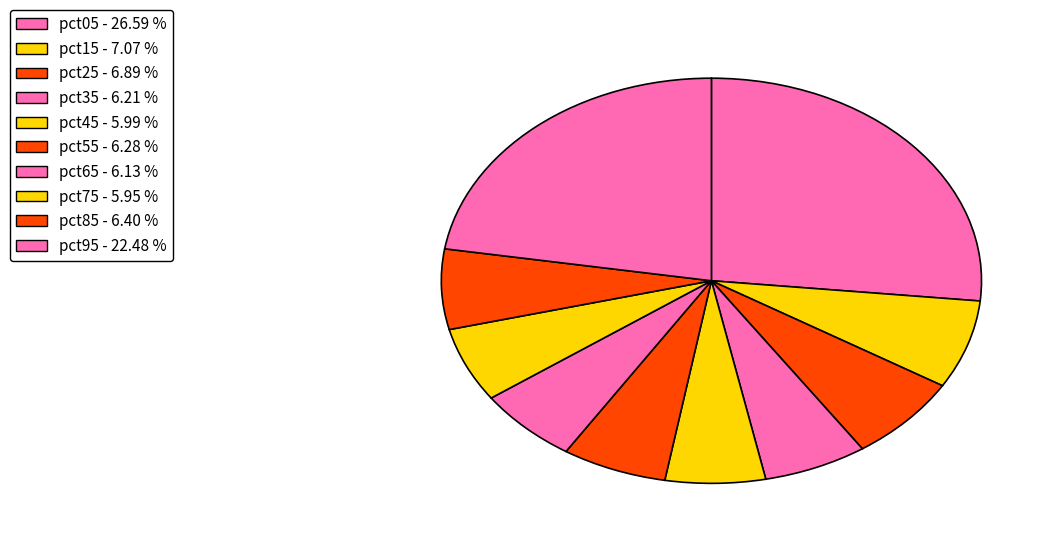

What percentage is the pct25 slice, to the nearest percent?

7%